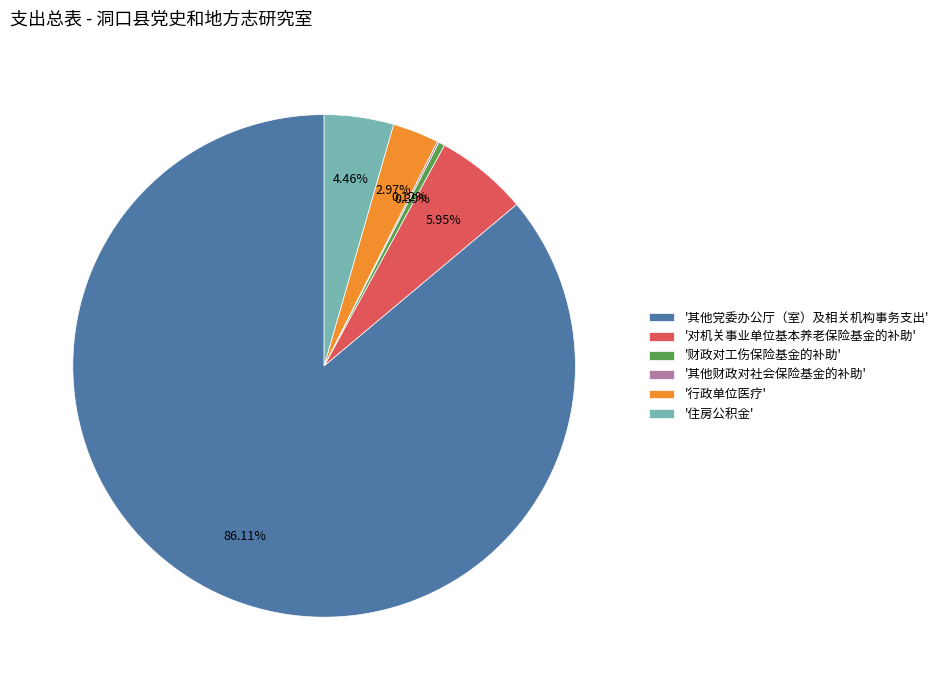

Combined, do '其他党委办公厅（室）及相关机构事务支出' and '财政对工伤保险基金的补助' account for over 50%?

Yes